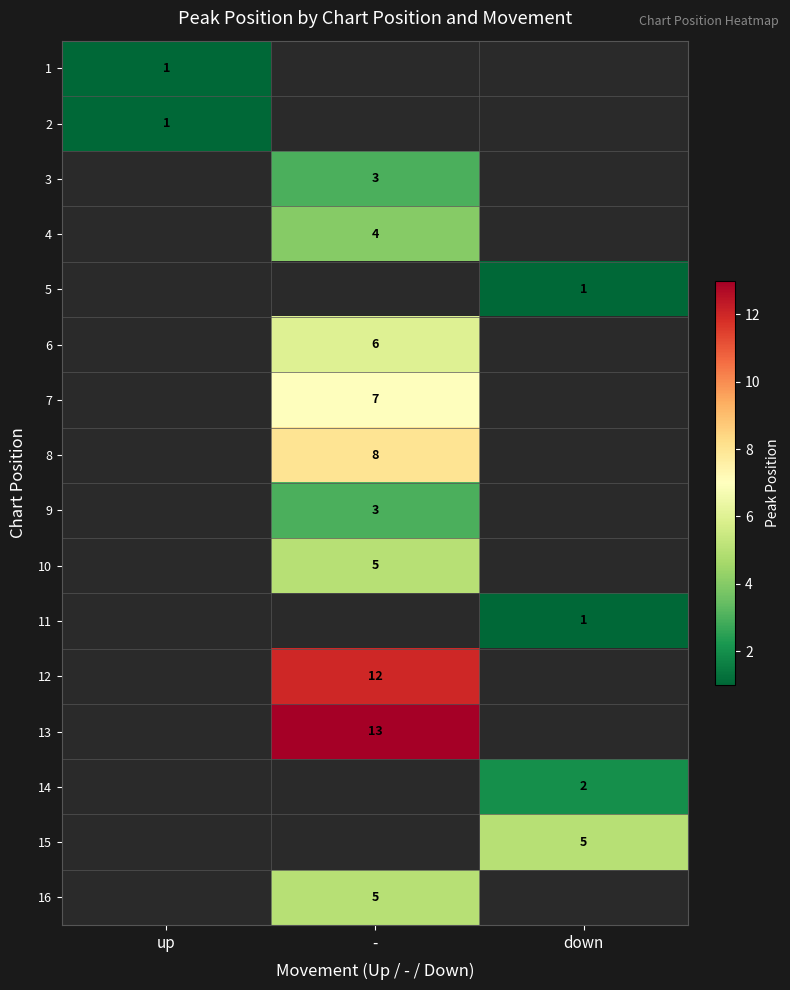

The 3 series shows 1 at -. True or false?

False